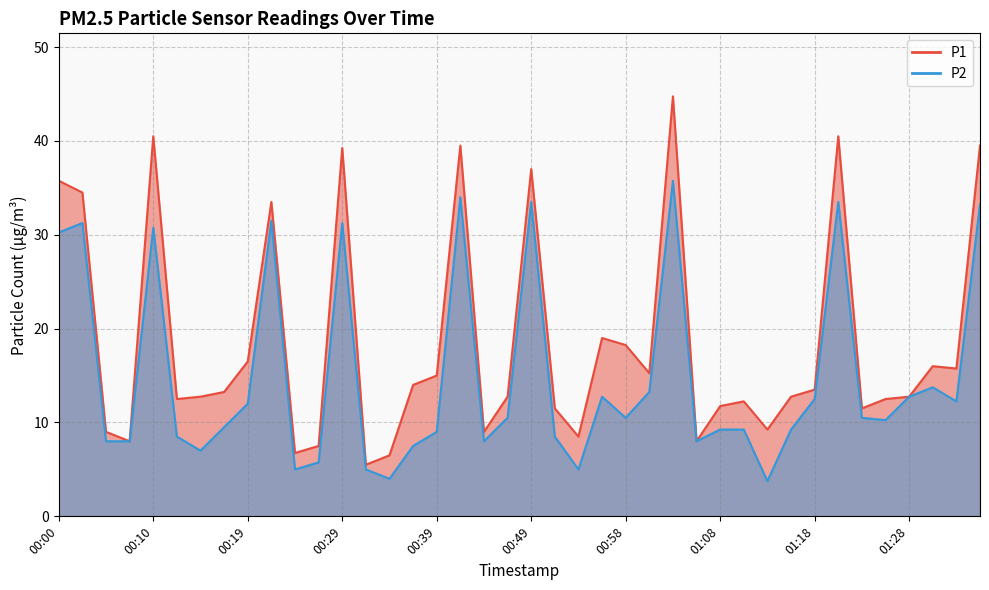

What is the highest value of the P2 series?

35.8